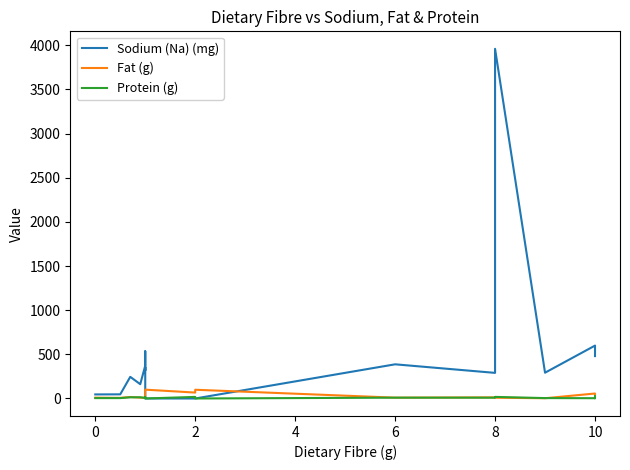

Does the chart display data point markers on the line(s)?

No